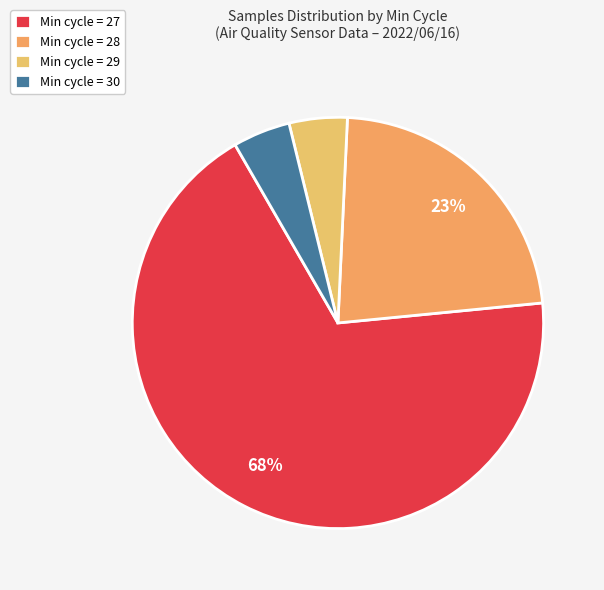

Count the number of slices in the pie.

4